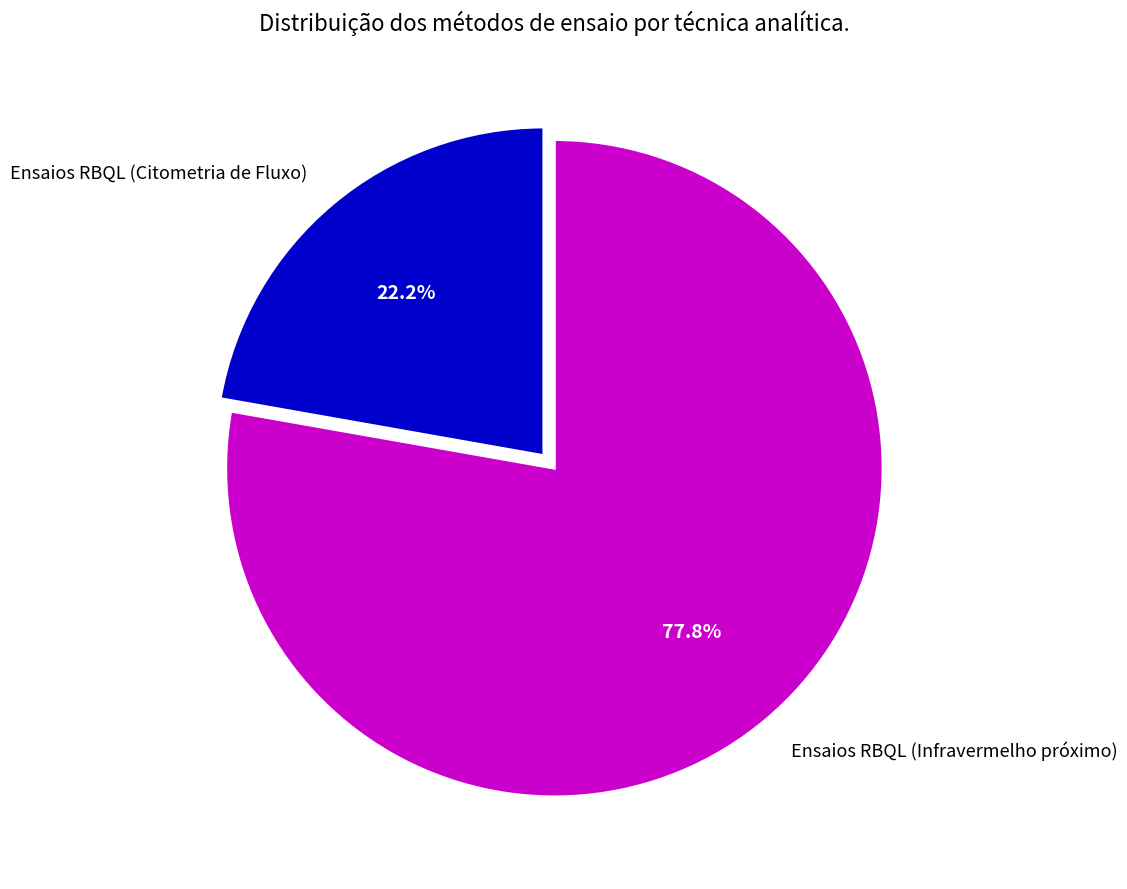

To the nearest percent, what is the difference between the largest and smallest slice percentages?

56%